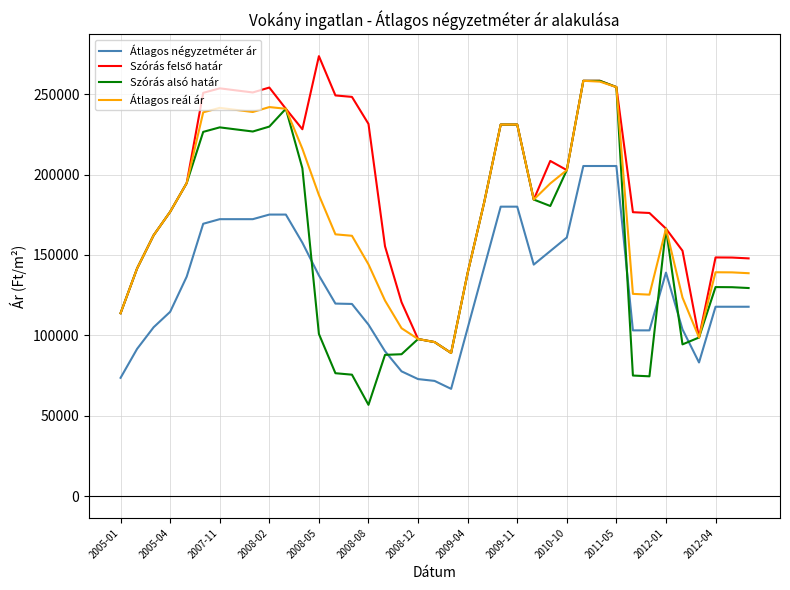

True or false: Átlagos négyzetméter ár and Átlagos reál ár intersect in this chart.

False